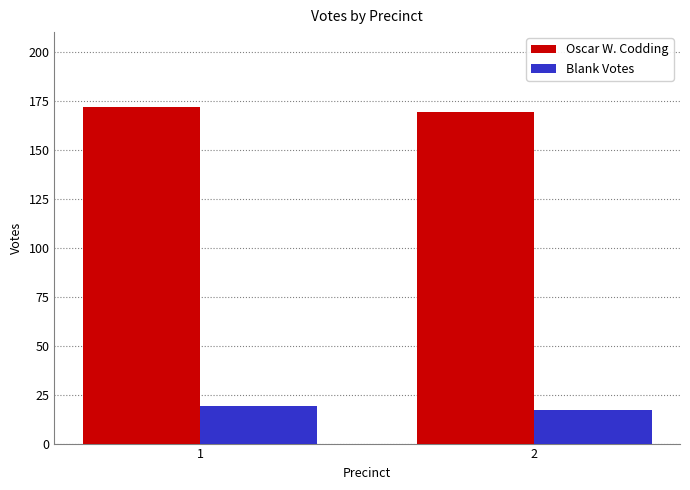

Reading left to right, what are all the values shown in this chart?

Oscar W. Codding: 172	169
Blank Votes: 19	17